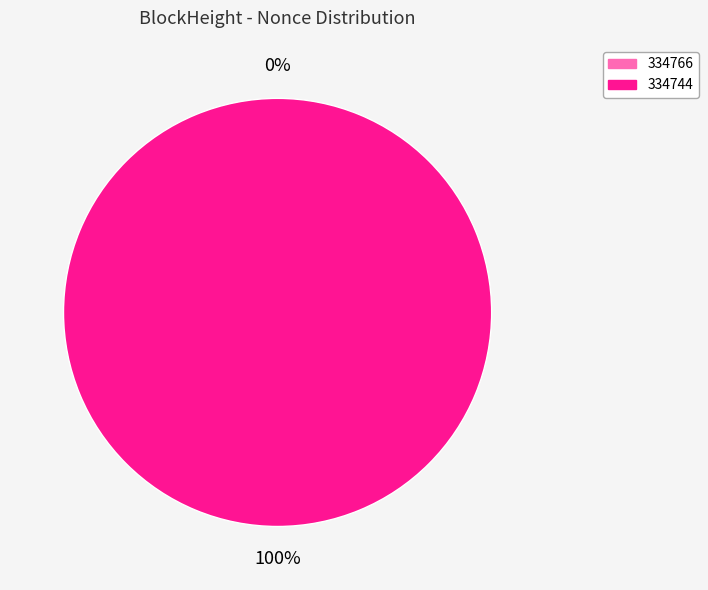

Is there any slice that represents more than half of the pie?

Yes